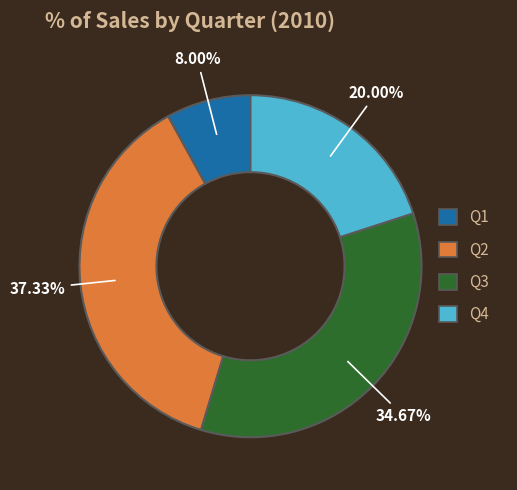

How many slices are in this pie chart?

4